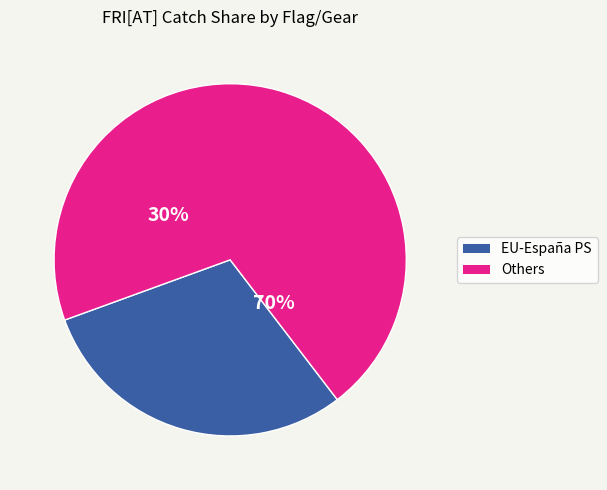

Is EU-España PS the majority of the pie?

No